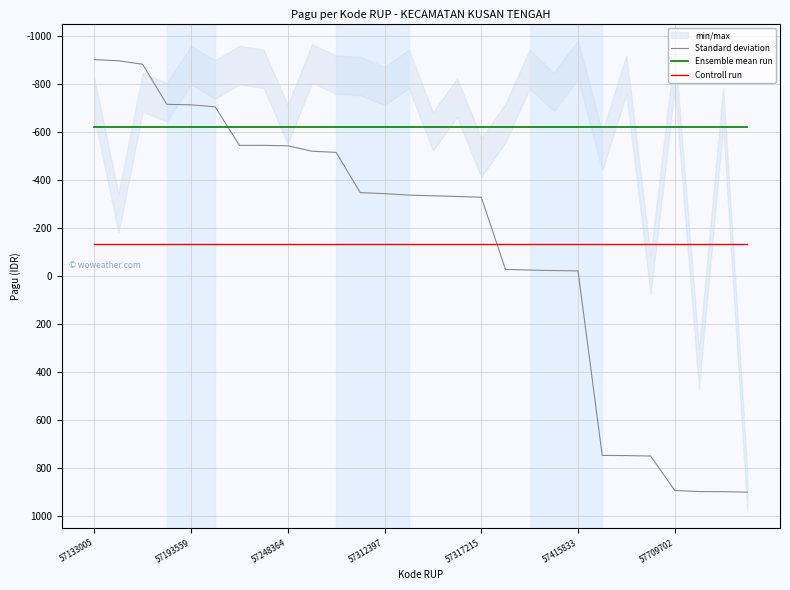

What is the highest value of the Ensemble mean run series?

-621.0